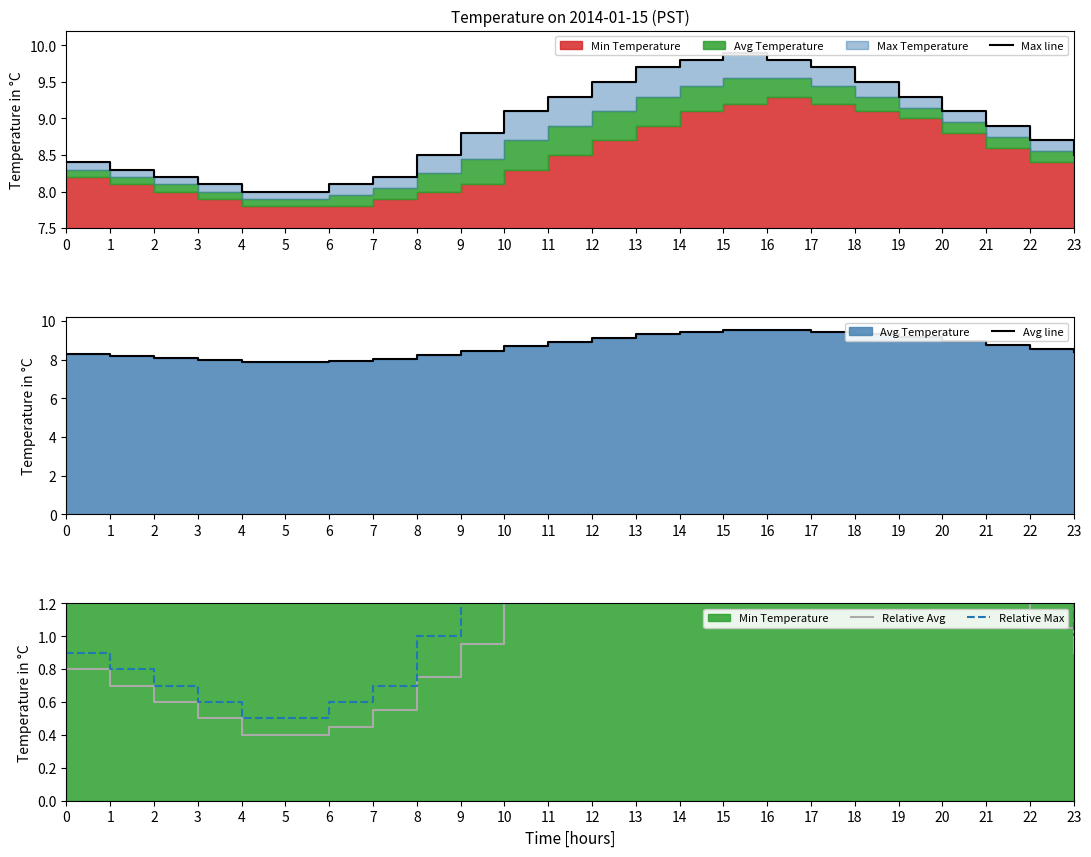

Reading left to right, extract all data points from this chart.

Max line: 0=8.4	1=8.3	2=8.2	3=8.1	4=8.0	5=8.0	6=8.1	7=8.2	8=8.5	9=8.8	10=9.1	11=9.3	12=9.5	13=9.7	14=9.8	15=9.9	16=9.8	17=9.7	18=9.5	19=9.3	20=9.1	21=8.9	22=8.7	23=8.5
Avg line: 0=8.3	1=8.2	2=8.1	3=8.0	4=7.9	5=7.9	6=8.0	7=8.1	8=8.2	9=8.4	10=8.7	11=8.9	12=9.1	13=9.3	14=9.4	15=9.6	16=9.6	17=9.4	18=9.3	19=9.2	20=8.9	21=8.8	22=8.6	23=8.4
Relative Avg: 0=0.8	1=0.7	2=0.6	3=0.5	4=0.4	5=0.4	6=0.5	7=0.6	8=0.8	9=0.9	10=1.2	11=1.4	12=1.6	13=1.8	14=1.9	15=2.1	16=2.1	17=1.9	18=1.8	19=1.7	20=1.4	21=1.2	22=1.1	23=0.9
Relative Max: 0=0.9	1=0.8	2=0.7	3=0.6	4=0.5	5=0.5	6=0.6	7=0.7	8=1.0	9=1.3	10=1.6	11=1.8	12=2.0	13=2.2	14=2.3	15=2.4	16=2.3	17=2.2	18=2.0	19=1.8	20=1.6	21=1.4	22=1.2	23=1.0